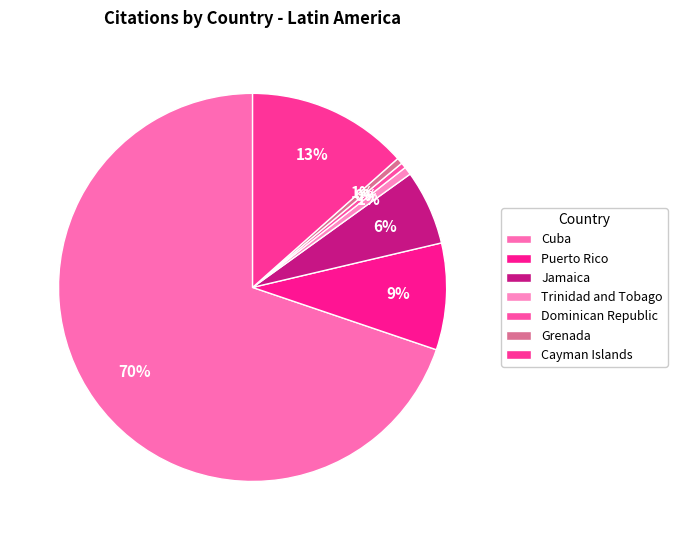

Count the number of slices in the pie.

7